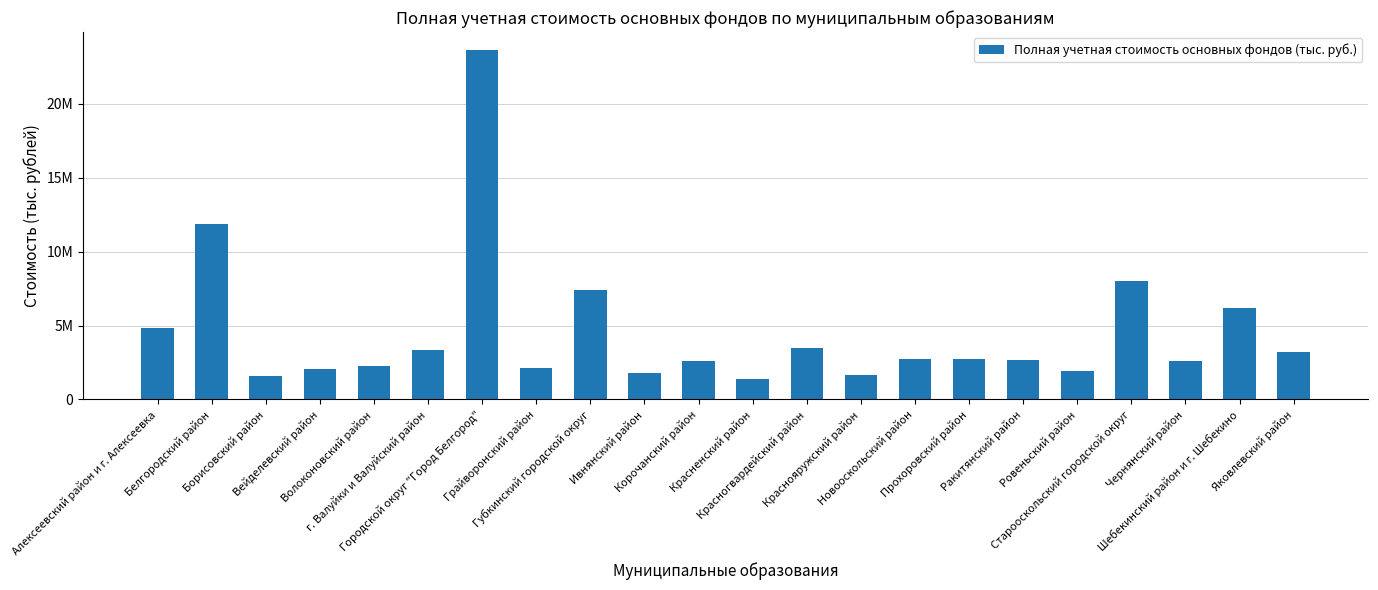

Are the bars horizontal?

No